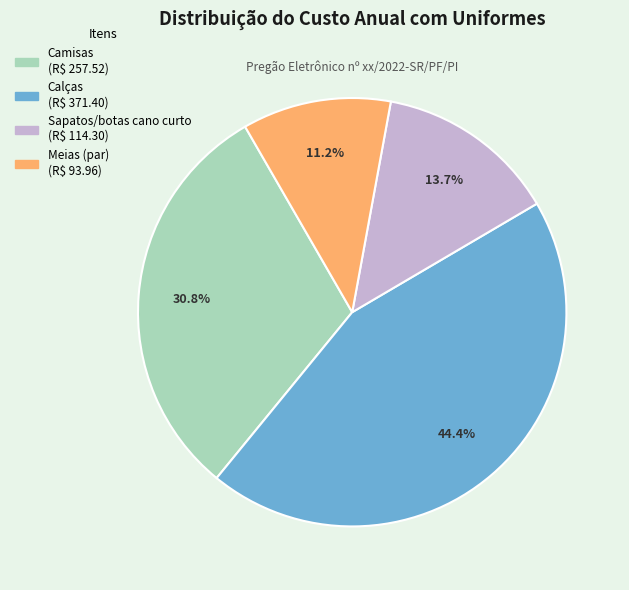

Is it true that Sapatos/botas cano curto is 14% of the pie?

True